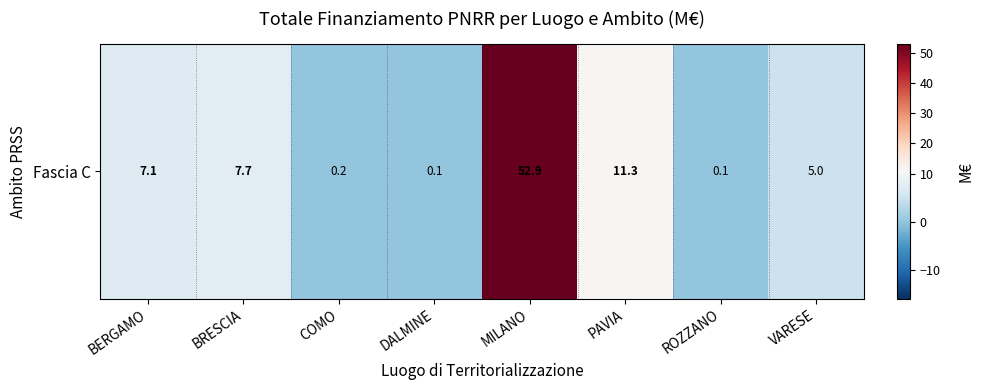

Is it true that the value at PAVIA is 11.3?

True